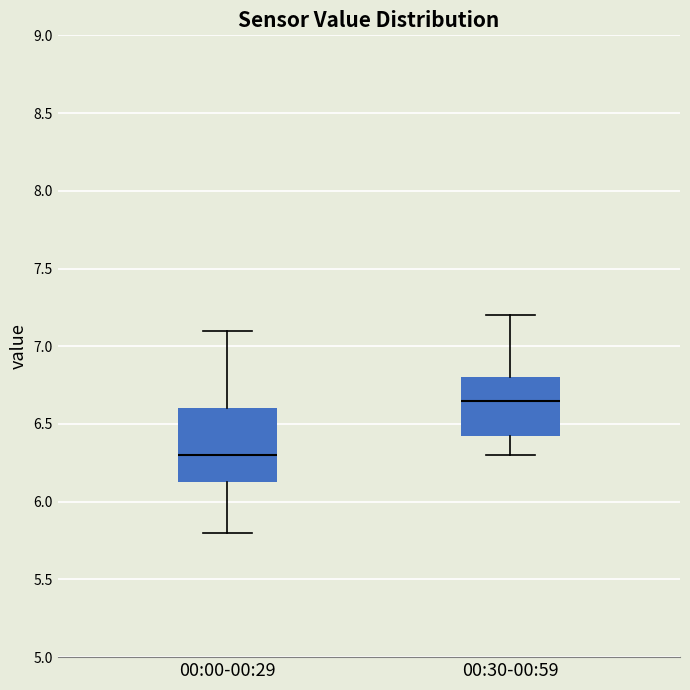

Comparing the boxes themselves (not the whiskers), which one is the tallest?

00:00-00:29